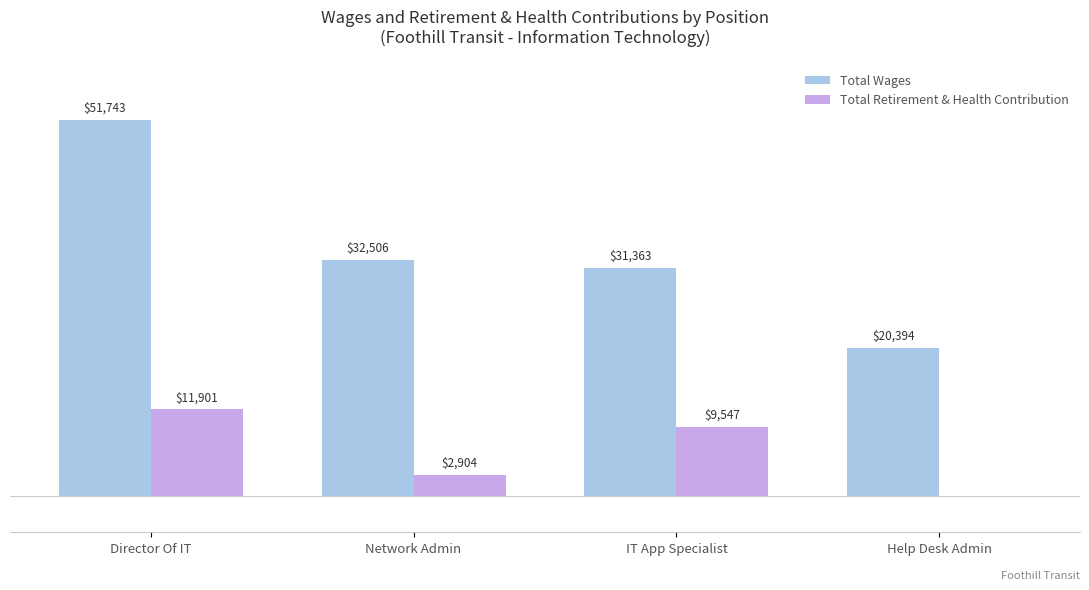

Is the value of Total Retirement & Health Contribution at Director Of IT greater than the value of Total Wages at Director Of IT?

No